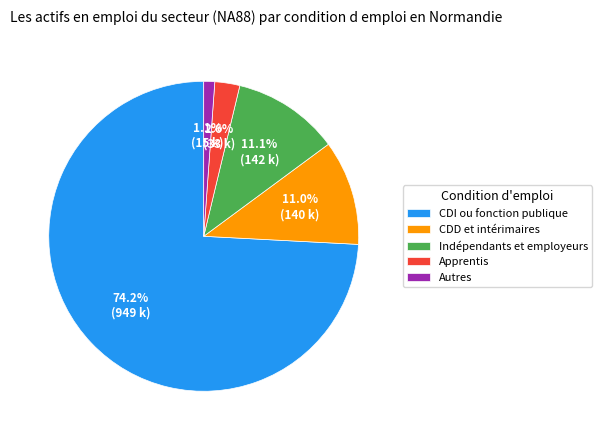

Does CDI ou fonction publique represent more than half of the total?

Yes